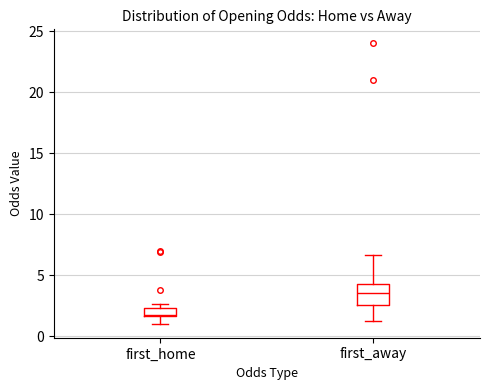

Which box has the highest median line?

first_away